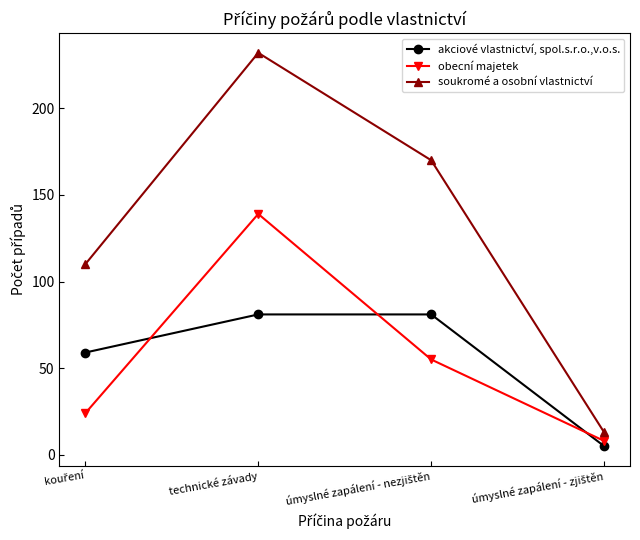

True or false: obecní majetek and soukromé a osobní vlastnictví intersect in this chart.

False